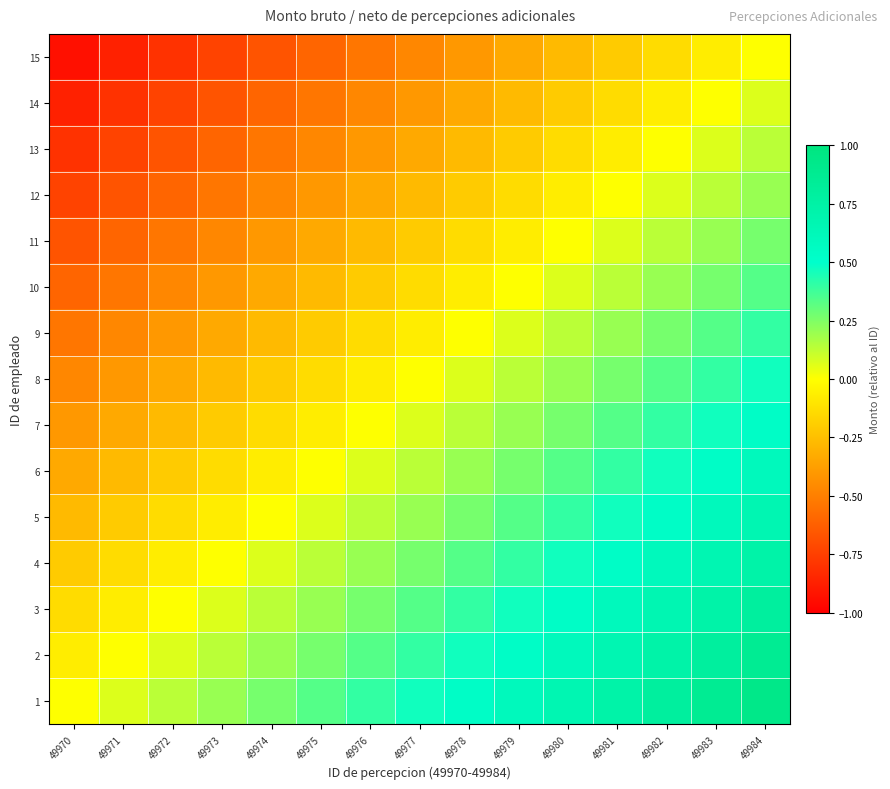

Which category has the lowest value across all series?

49970